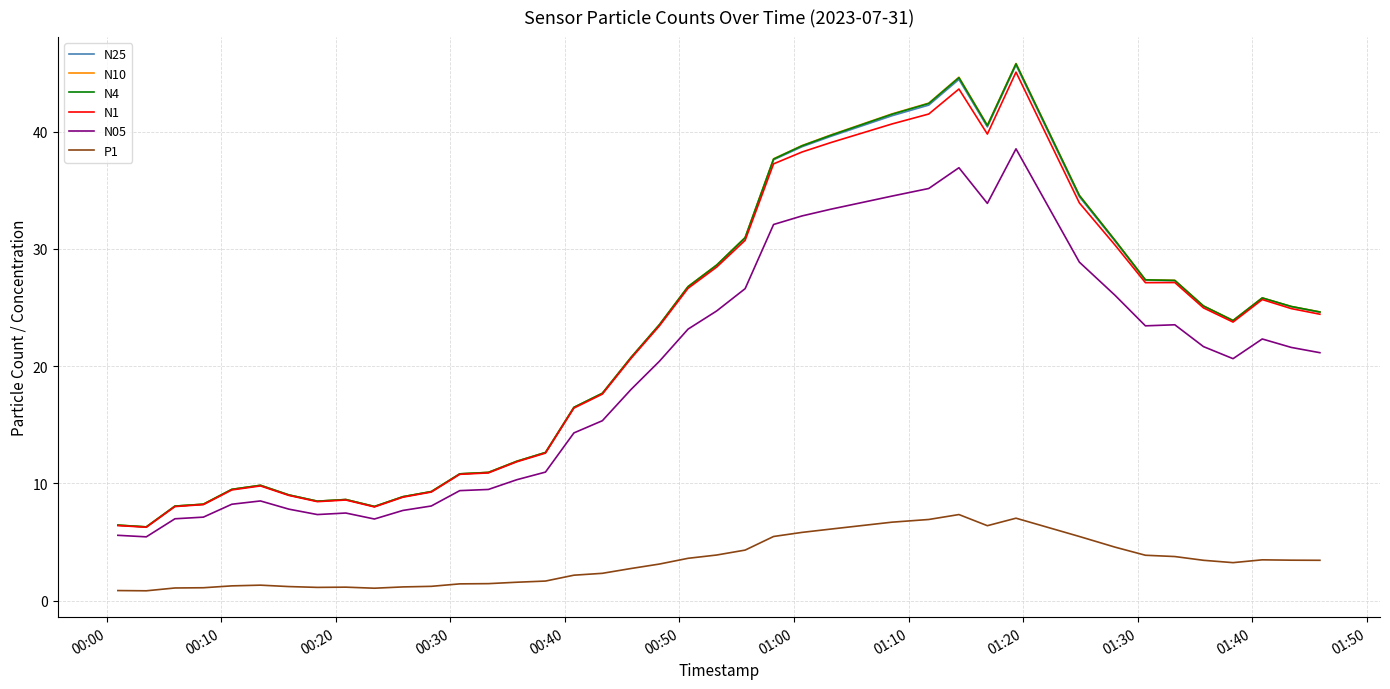

What is the lowest value of the N10 series?

6.3